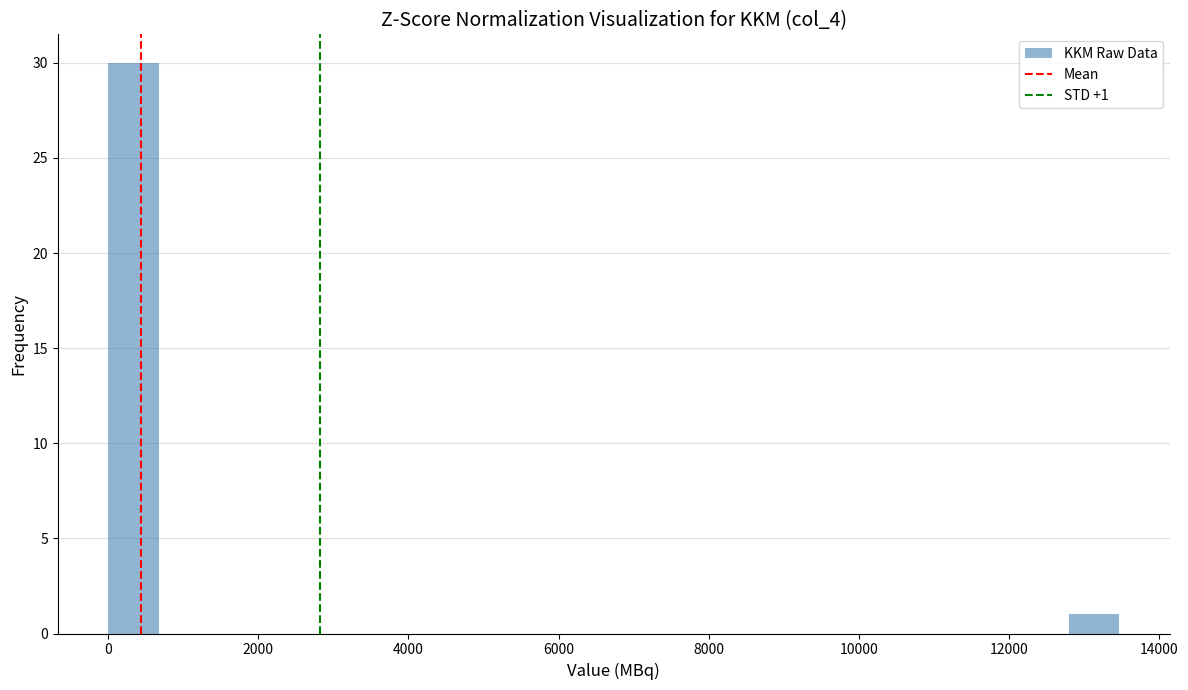

Read against the x-axis, roughly where is the centre of the tallest bar?

400